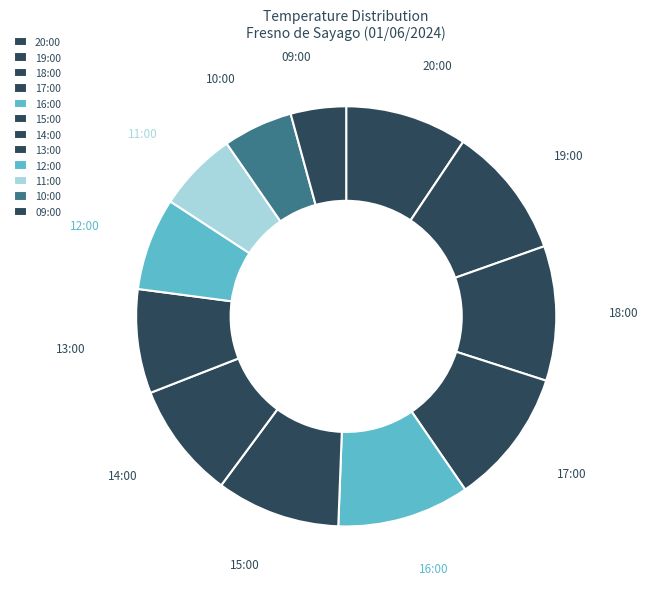

Rank the categories by value from highest to lowest.

17:00, 18:00, 19:00, 16:00, 15:00, 20:00, 14:00, 13:00, 12:00, 11:00, 10:00, 09:00